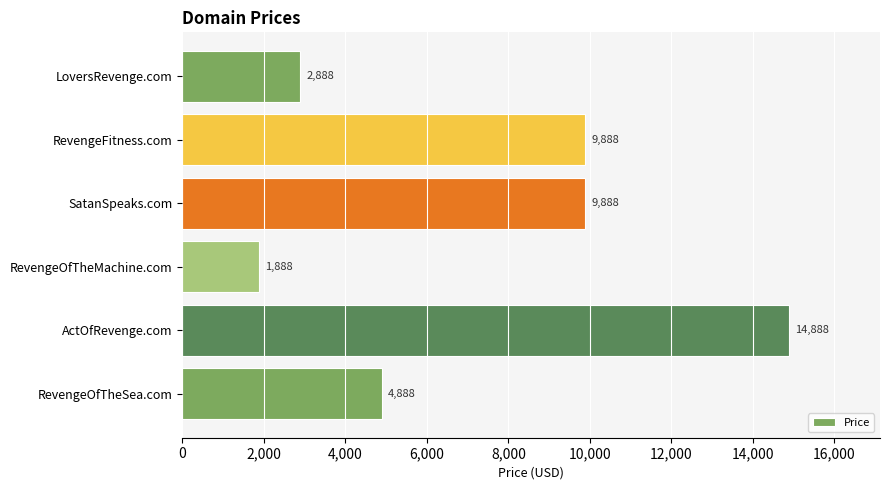

Are the bars horizontal?

Yes